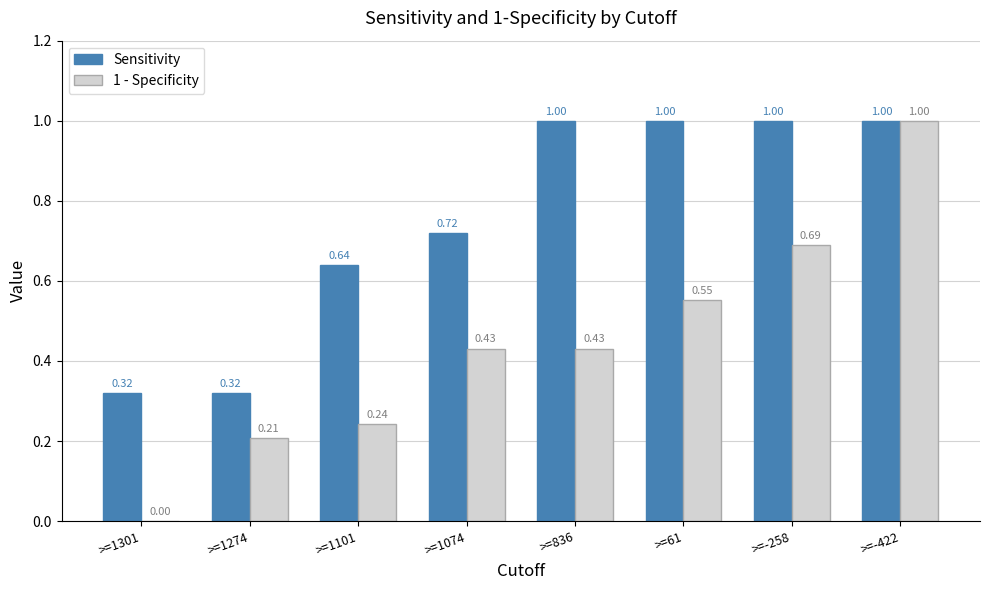

Which series has the largest total across all categories?

Sensitivity